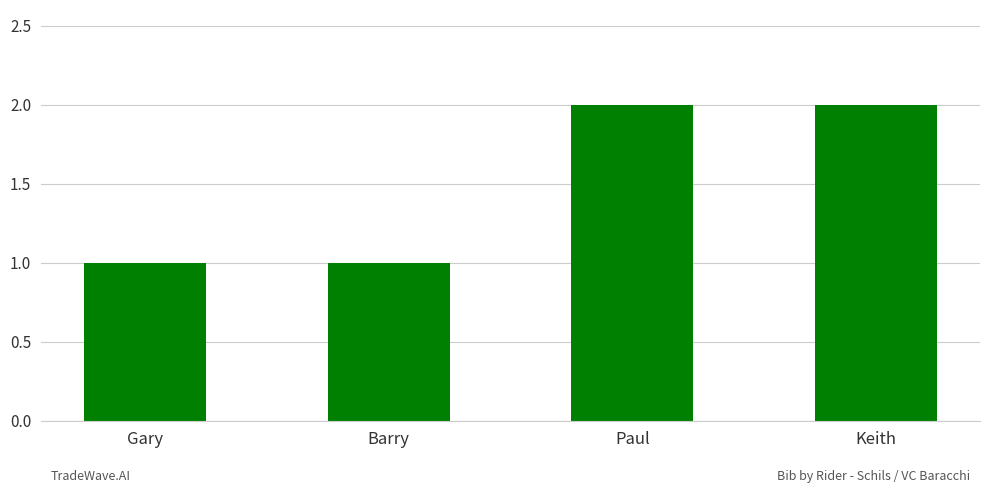

Does the chart contain any negative values?

No